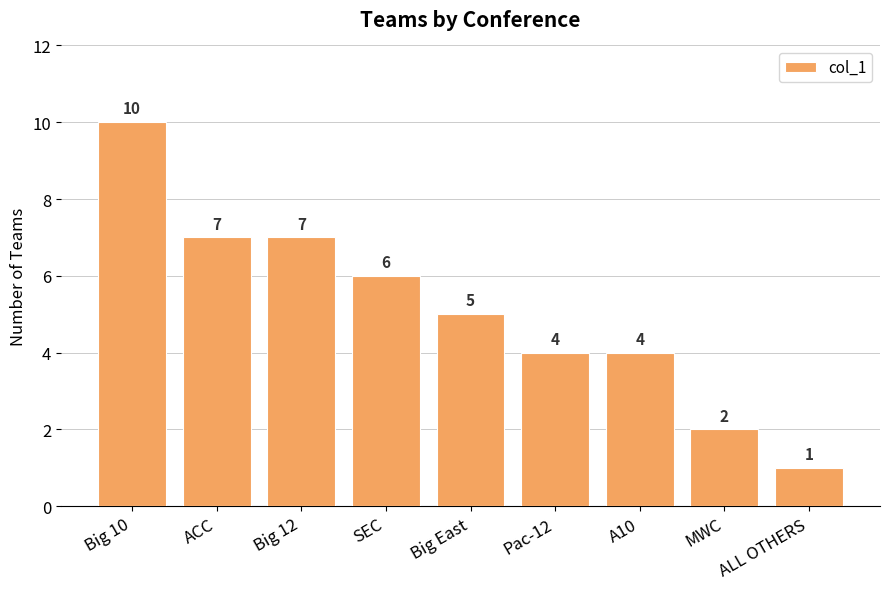

Reading left to right, what are all the values shown in this chart?

Big 10=10	ACC=7	Big 12=7	SEC=6	Big East=5	Pac-12=4	A10=4	MWC=2	ALL OTHERS=1